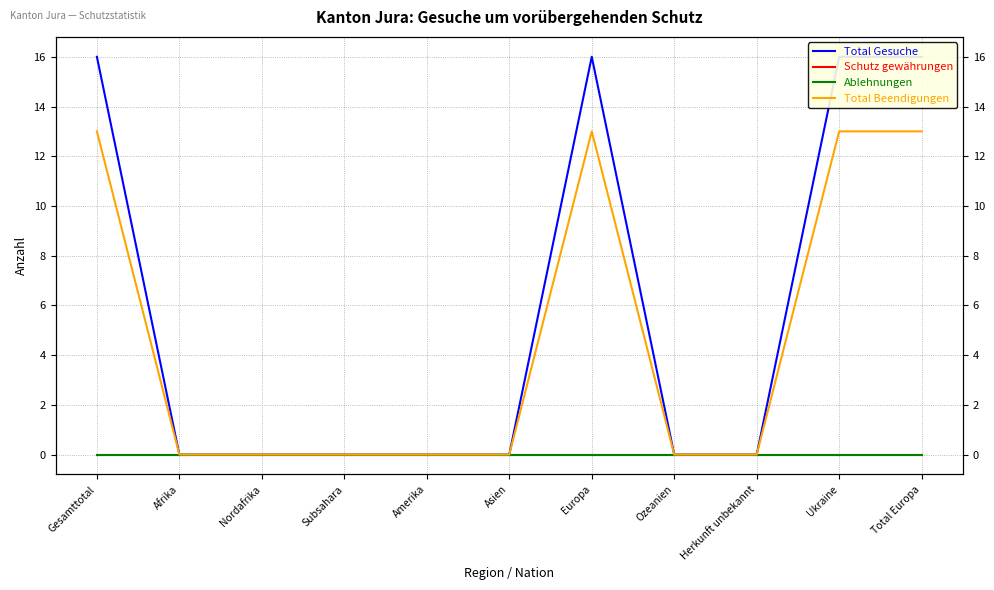

What is the sum of the Total Beendigungen values at Ozeanien and Ukraine?

13